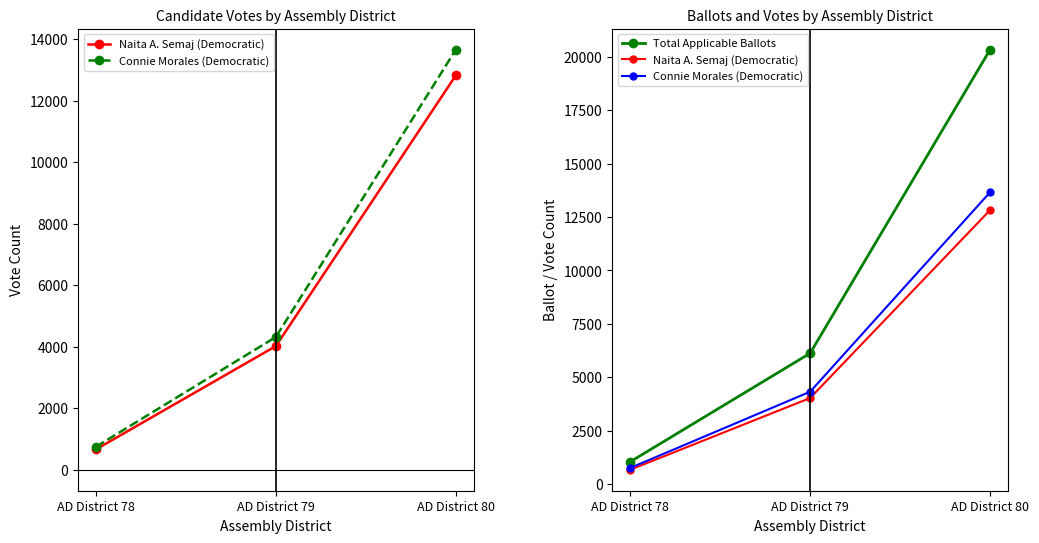

Is this an area chart (filled region under the line)?

No